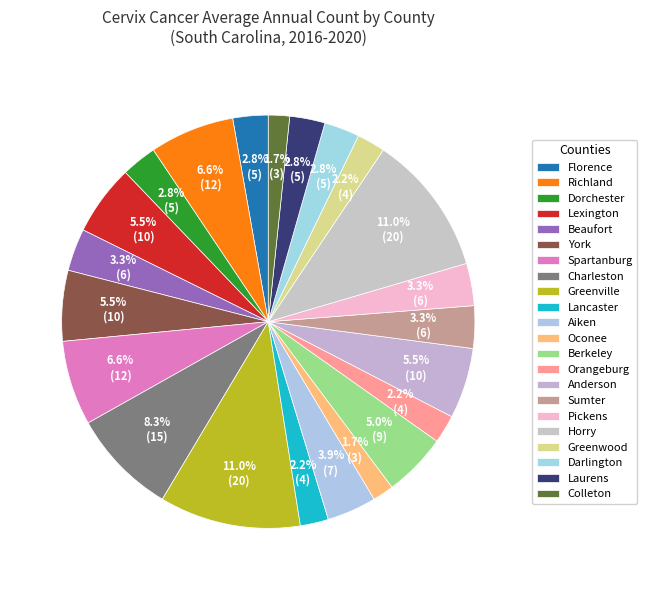

What percentage is the Charleston slice, to the nearest percent?

8%